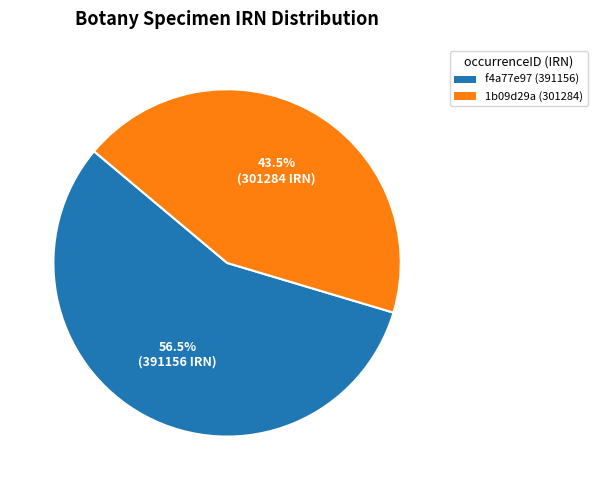

Rank the categories by value from highest to lowest.

f4a77e97 (391156), 1b09d29a (301284)